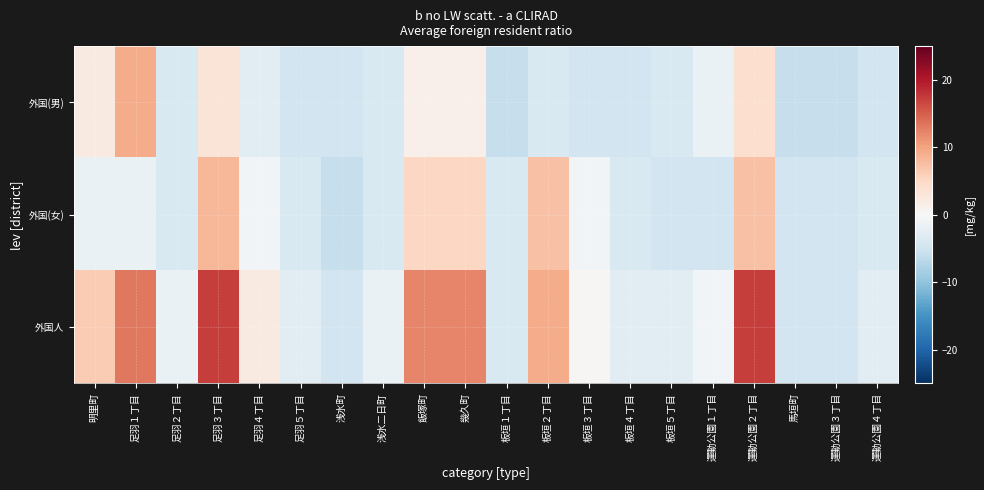

Reading left to right, transcribe all the data shown in this chart.

外国(男): 明里町=2.3	足羽１丁目=9.3	足羽２丁目=-3.7	足羽３丁目=3.3	足羽４丁目=-2.7	足羽５丁目=-4.7	浅水町=-4.7	浅水二日町=-3.7	飯塚町=1.3	幾久町=1.3	板垣１丁目=-5.7	板垣２丁目=-3.7	板垣３丁目=-4.7	板垣４丁目=-4.7	板垣５丁目=-3.7	運動公園１丁目=-1.7	運動公園２丁目=4.3	馬垣町=-5.7	運動公園３丁目=-5.7	運動公園４丁目=-4.7
外国(女): 明里町=-1.7	足羽１丁目=-1.7	足羽２丁目=-3.7	足羽３丁目=8.3	足羽４丁目=-0.7	足羽５丁目=-3.7	浅水町=-5.7	浅水二日町=-3.7	飯塚町=5.3	幾久町=5.3	板垣１丁目=-3.7	板垣２丁目=7.3	板垣３丁目=-0.7	板垣４丁目=-3.7	板垣５丁目=-4.7	運動公園１丁目=-4.7	運動公園２丁目=7.3	馬垣町=-4.7	運動公園３丁目=-4.7	運動公園４丁目=-3.7
外国人: 明里町=6.3	足羽１丁目=13.3	足羽２丁目=-1.7	足羽３丁目=17.3	足羽４丁目=2.3	足羽５丁目=-2.7	浅水町=-4.7	浅水二日町=-1.7	飯塚町=12.3	幾久町=12.3	板垣１丁目=-3.7	板垣２丁目=9.3	板垣３丁目=0.3	板垣４丁目=-2.7	板垣５丁目=-2.7	運動公園１丁目=-0.7	運動公園２丁目=17.3	馬垣町=-4.7	運動公園３丁目=-4.7	運動公園４丁目=-2.7